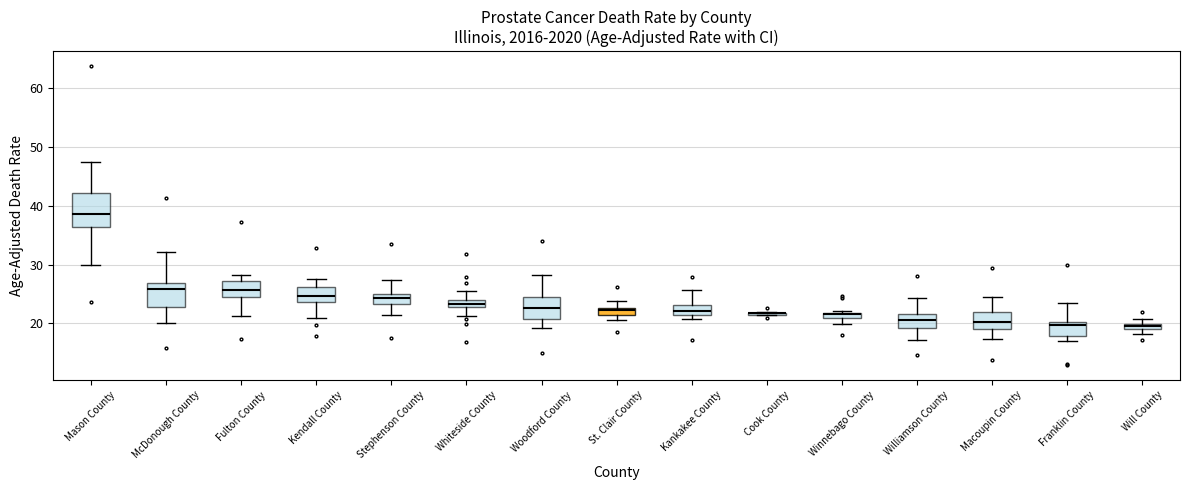

Where is the lower edge of the box for Winnebago County on the y-axis? The values are not printed on the chart, so give them approximately, as read against the axis.

21